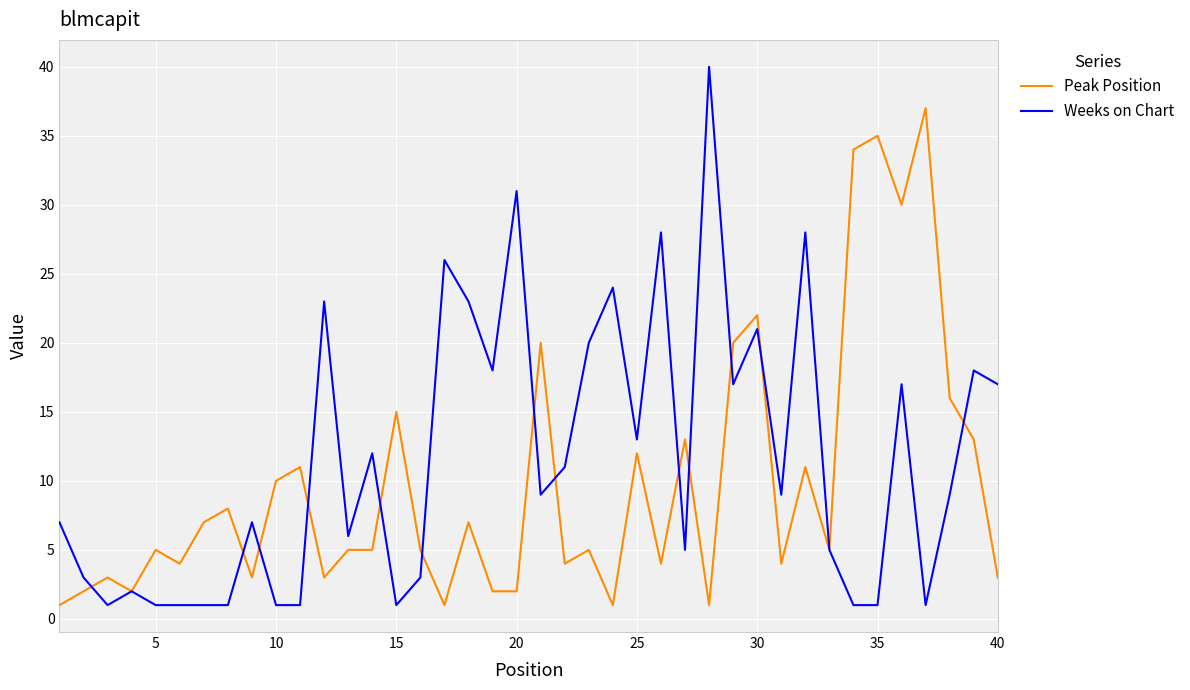

Which series has the largest total across all categories?

Weeks on Chart